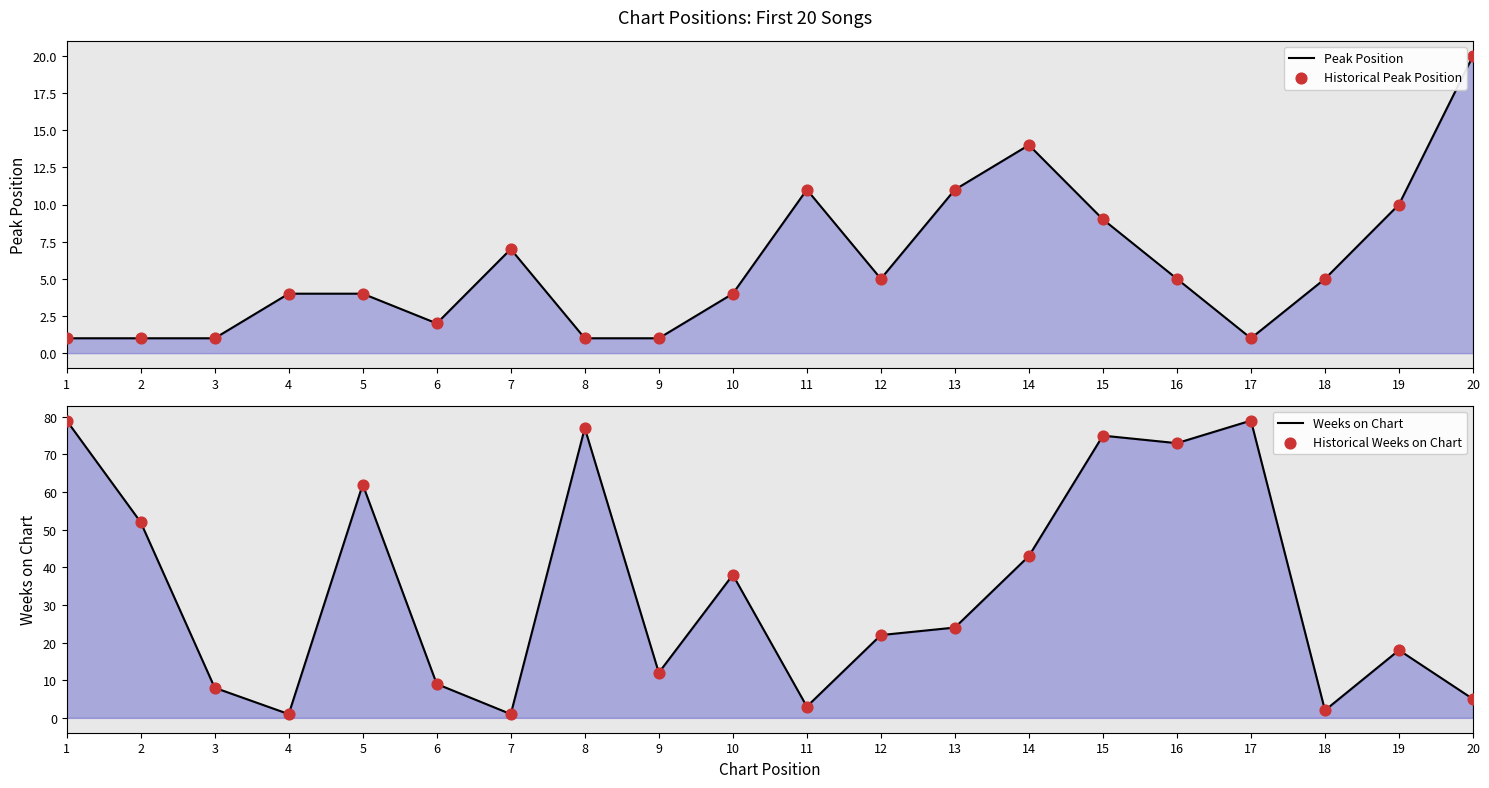

At which category is the sum across all series the highest?

15